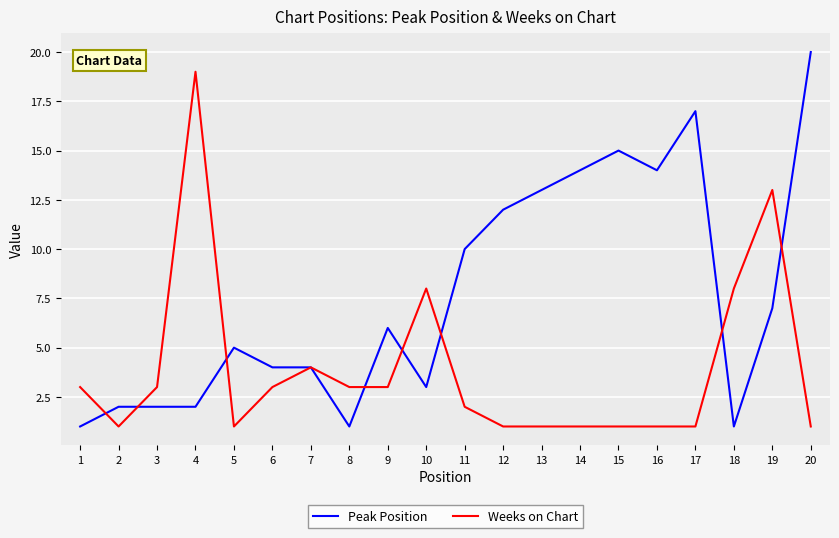

Which series has the largest total across all categories?

Peak Position